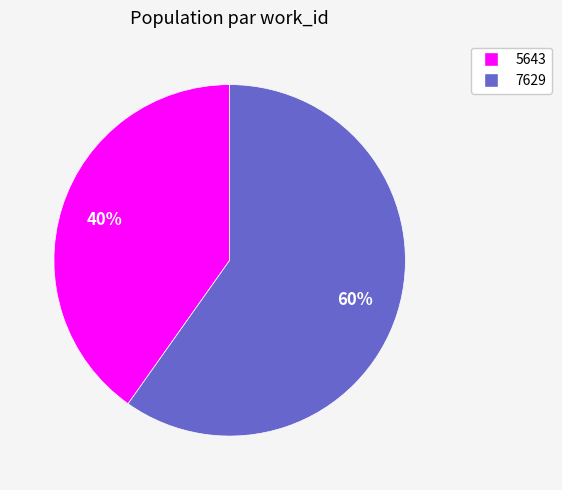

Does any single category account for the majority?

Yes